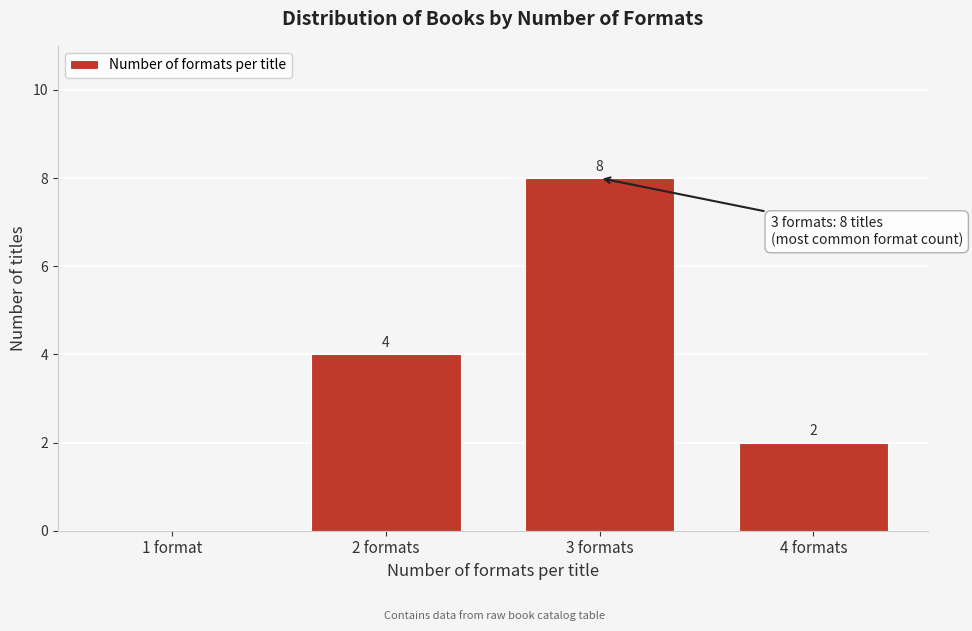

Reading left to right, list all the values displayed in this chart.

1 format=0	2 formats=4	3 formats=8	4 formats=2